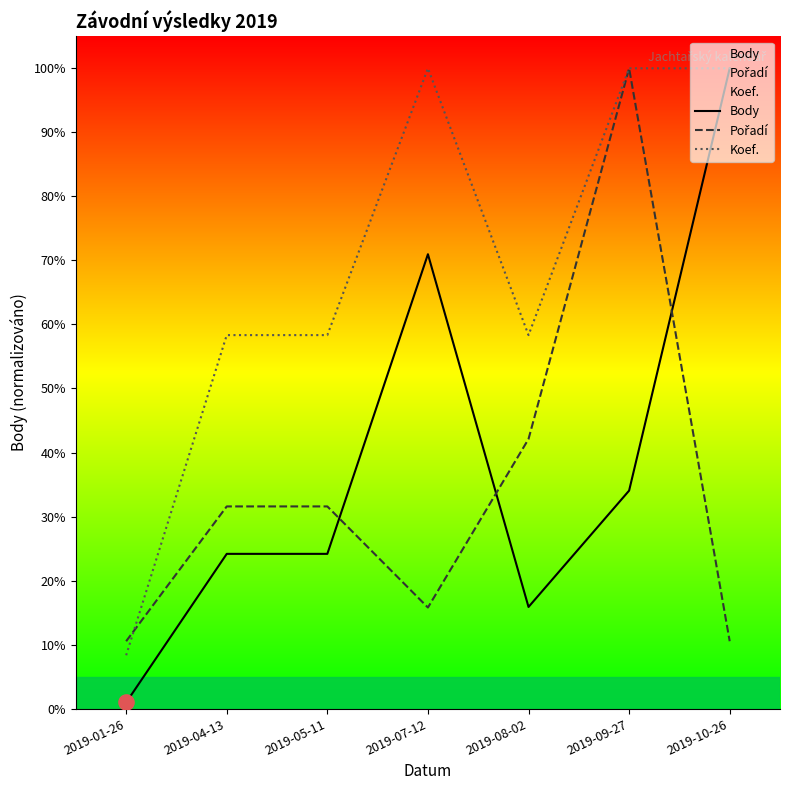

Which series contains the lowest Y value?

Body